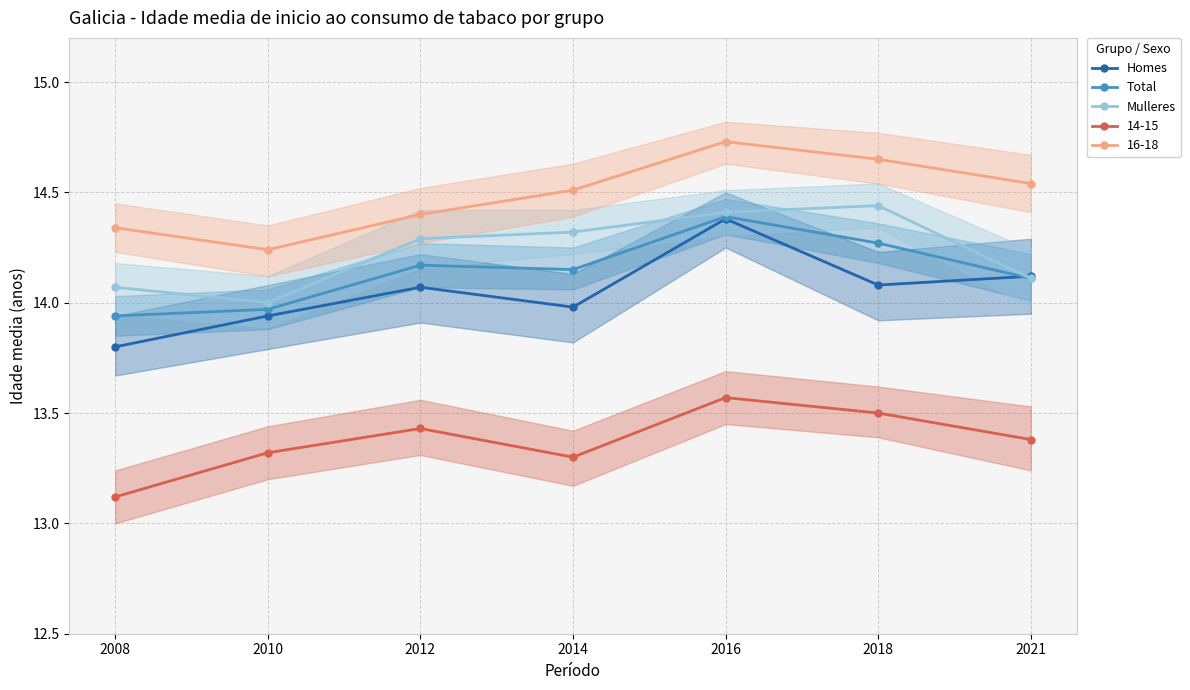

How many distinct data groups are displayed?

3